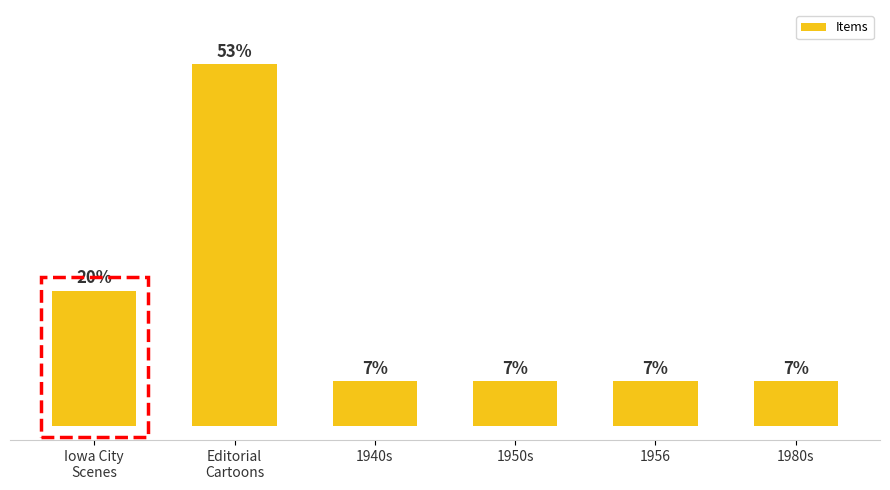

List the labels in order of value, largest first.

Editorial
Cartoons, Iowa City
Scenes, 1940s, 1950s, 1956, 1980s